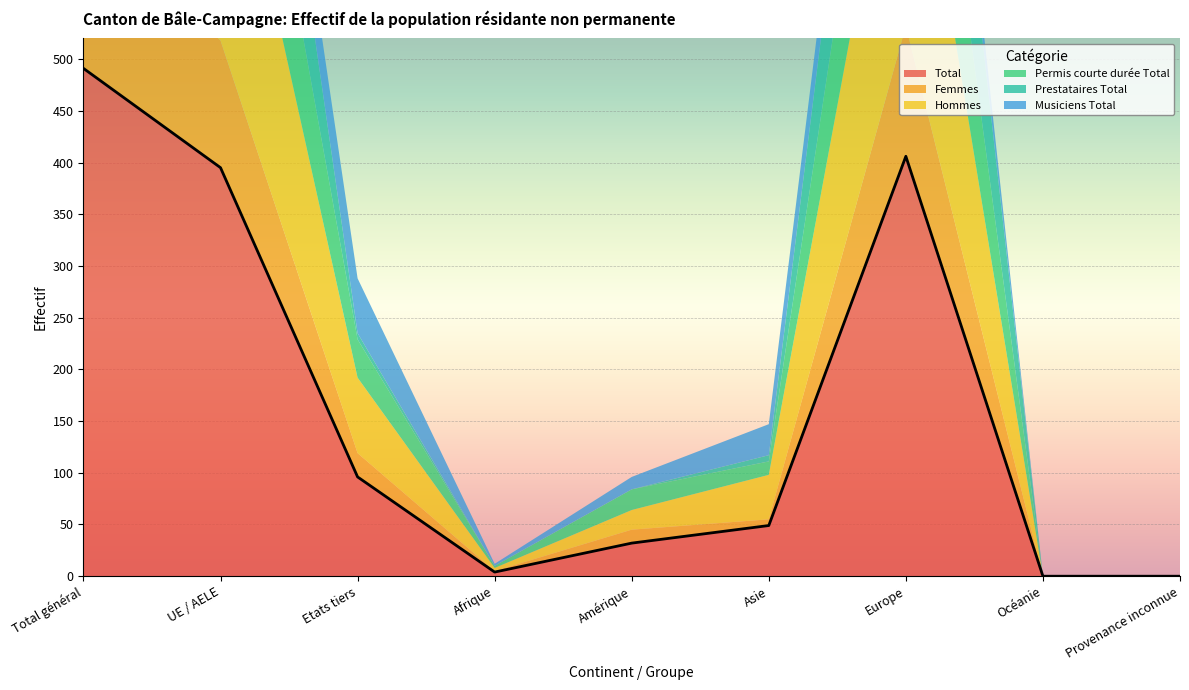

How many series are shown in this chart?

6